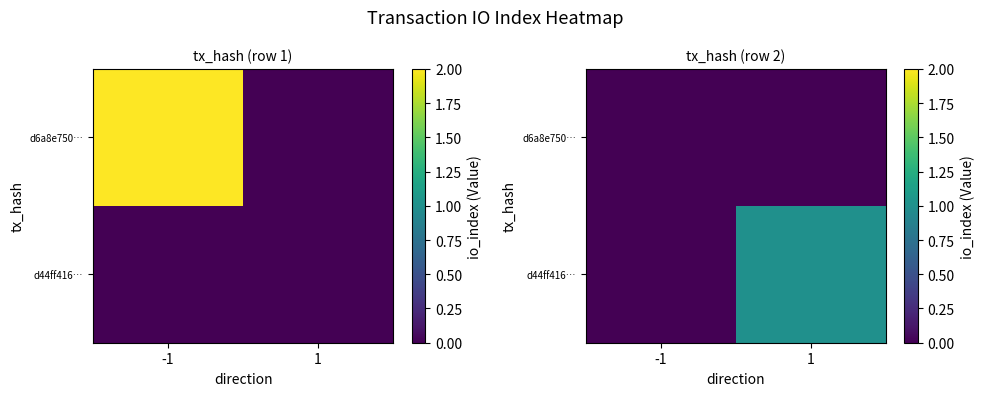

At which label does d6a8e750… reach its peak?

-1